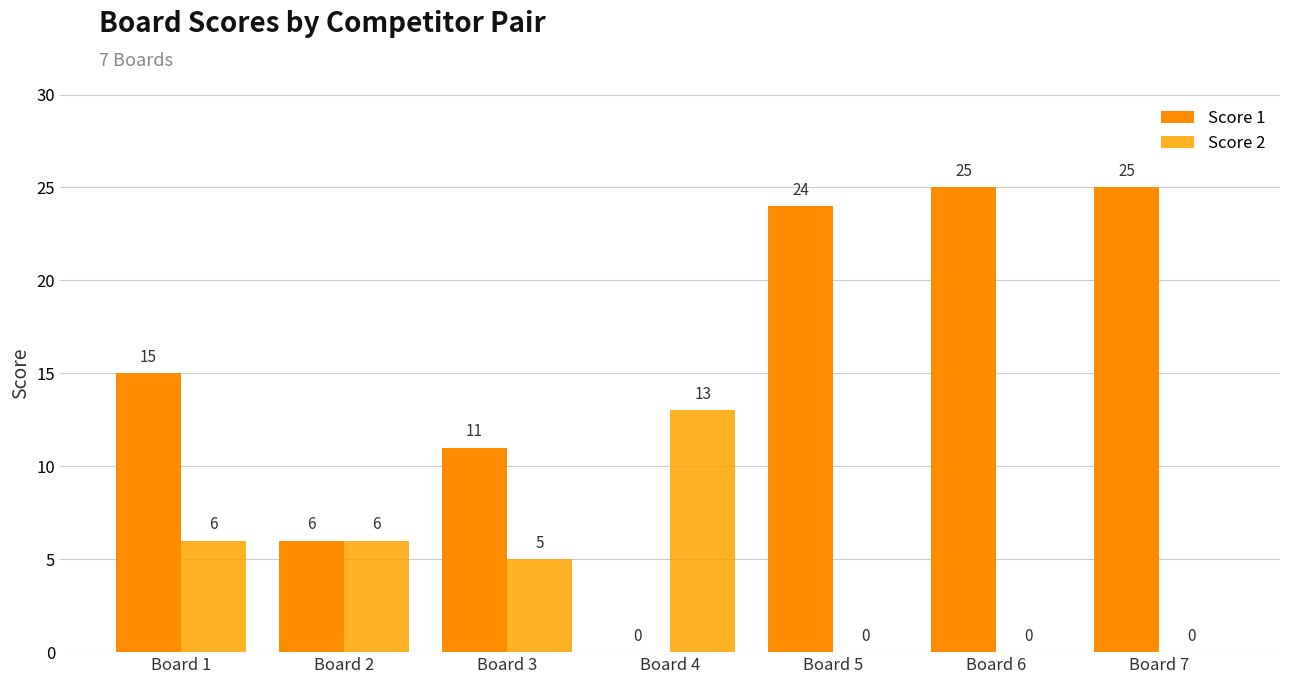

How many groups of bars are there?

7